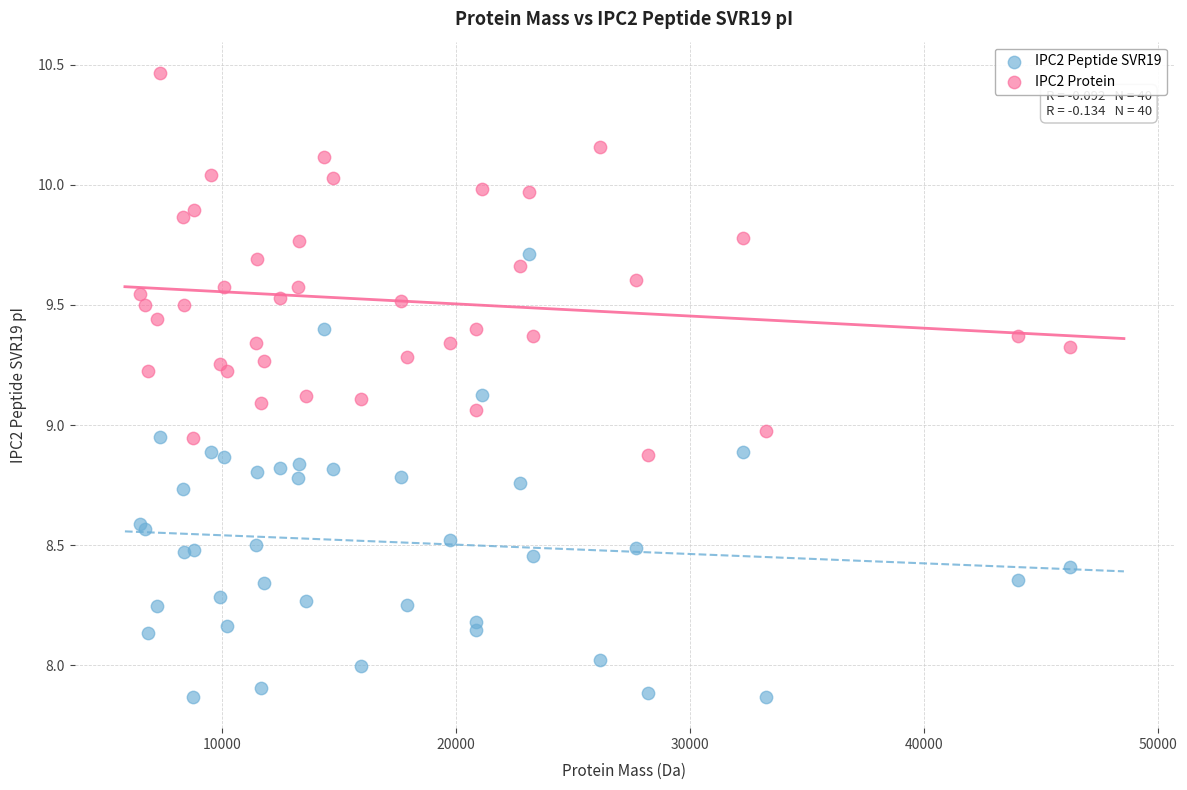

Which series has the largest Y range (max minus min)?

IPC2 Peptide SVR19